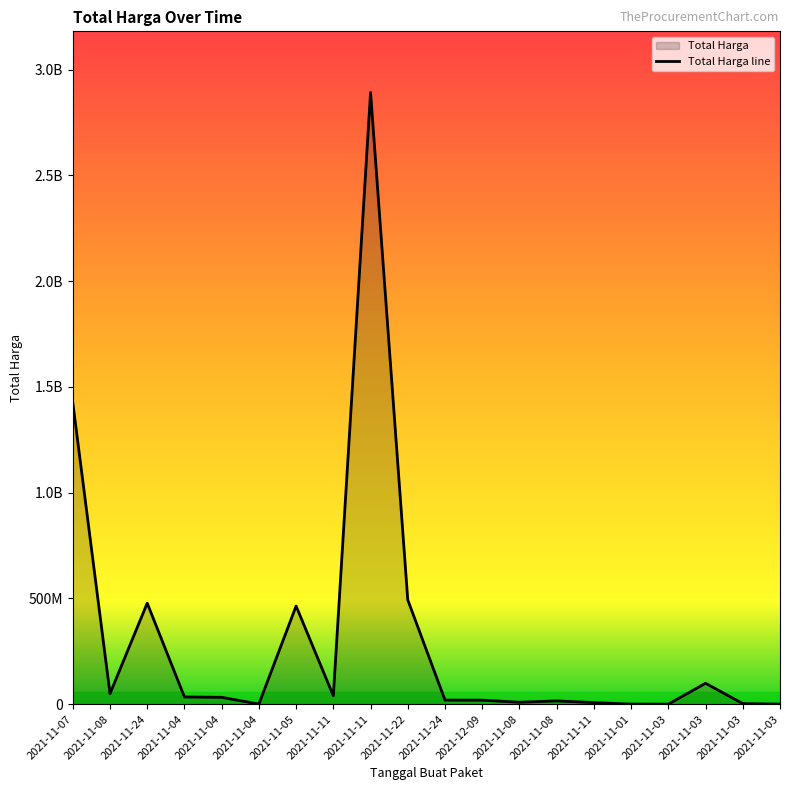

Which label corresponds to the smallest value in the chart?

2021-11-03